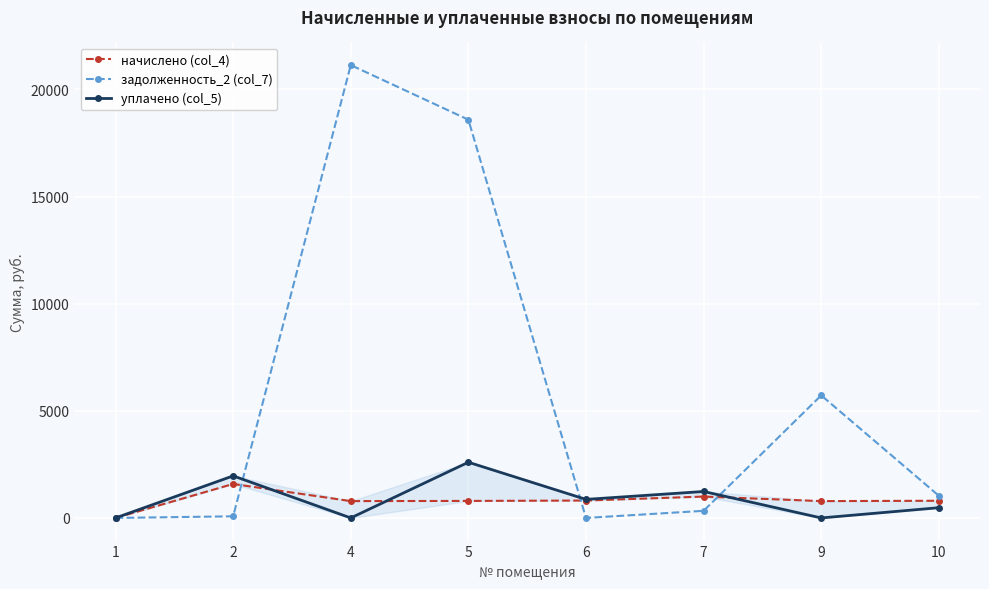

After their last crossing, which series has the higher values: уплачено (col_5) or задолженность_2 (col_7)?

задолженность_2 (col_7)